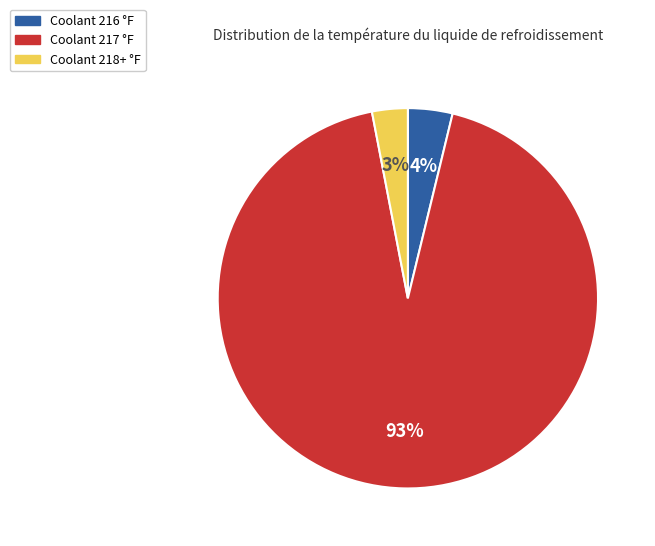

Is there any slice that represents more than half of the pie?

Yes